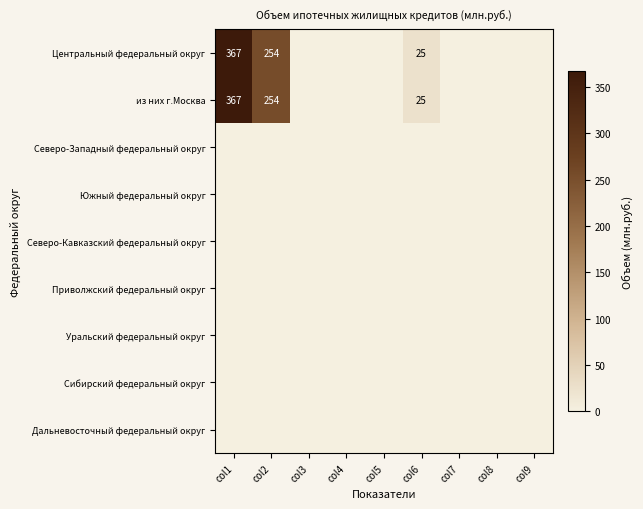

Rank the series by their maximum value, from lowest to highest.

Северо-Западный федеральный округ, Южный федеральный округ, Северо-Кавказский федеральный округ, Приволжский федеральный округ, Уральский федеральный округ, Сибирский федеральный округ, Дальневосточный федеральный округ, Центральный федеральный округ, из них г.Москва